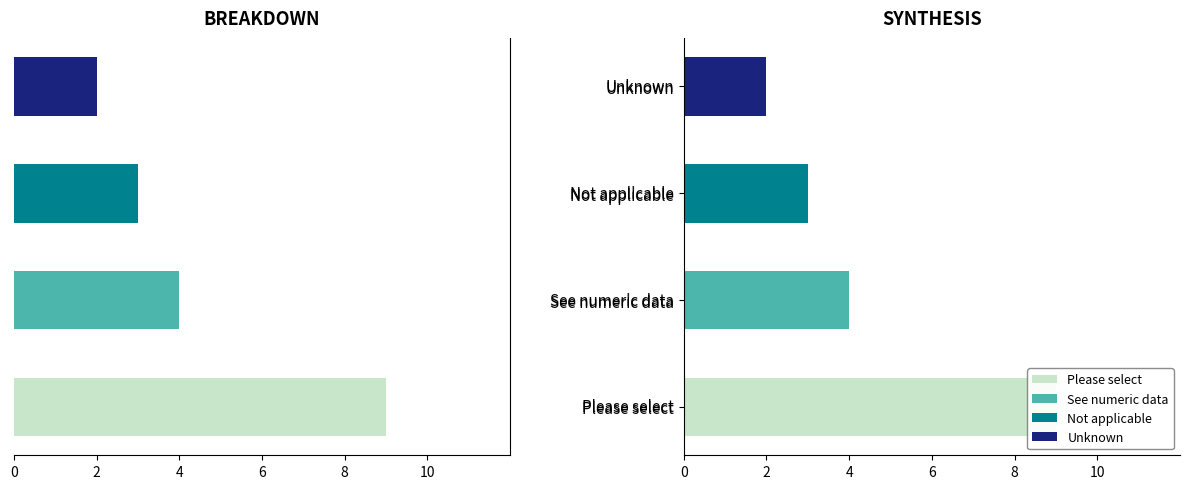

What is the value of the 3rd bar from the left?

3